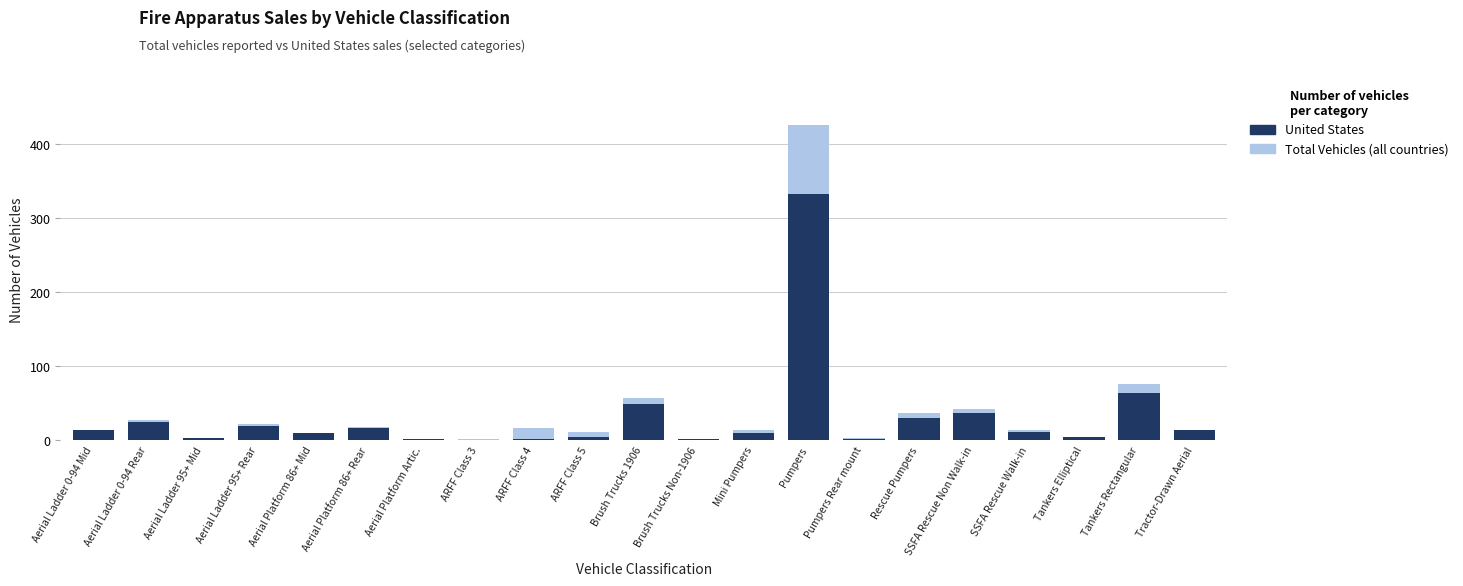

What is the total value across all series at Aerial Ladder 0-94 Rear?

51